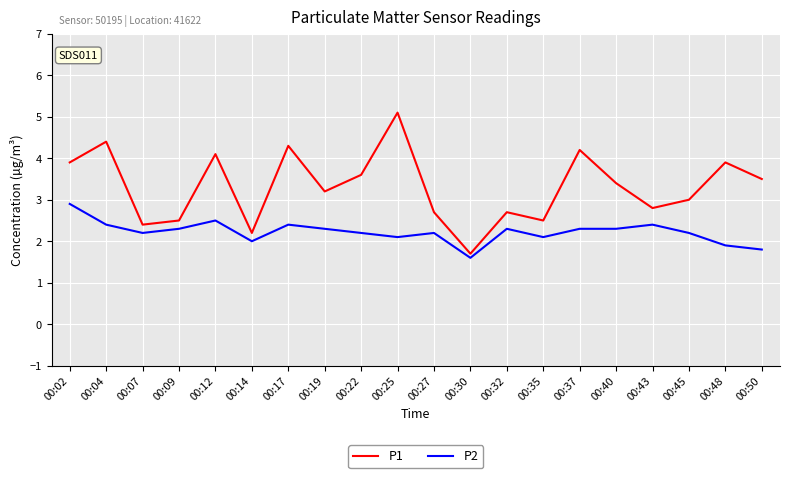

Reading left to right, extract all data points from this chart.

P1: 3.9	4.4	2.4	2.5	4.1	2.2	4.3	3.2	3.6	5.1	2.7	1.7	2.7	2.5	4.2	3.4	2.8	3.0	3.9	3.5
P2: 2.9	2.4	2.2	2.3	2.5	2.0	2.4	2.3	2.2	2.1	2.2	1.6	2.3	2.1	2.3	2.3	2.4	2.2	1.9	1.8